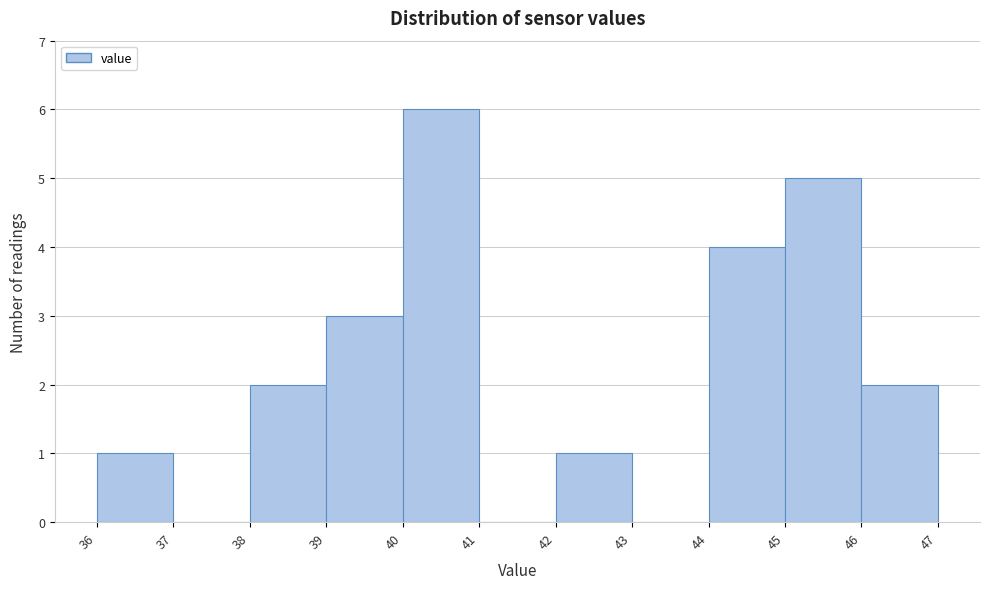

What is the height of the bar covering 46 to 47 on the x-axis? The values are not printed on the chart, so give them approximately, as read against the axis.

2